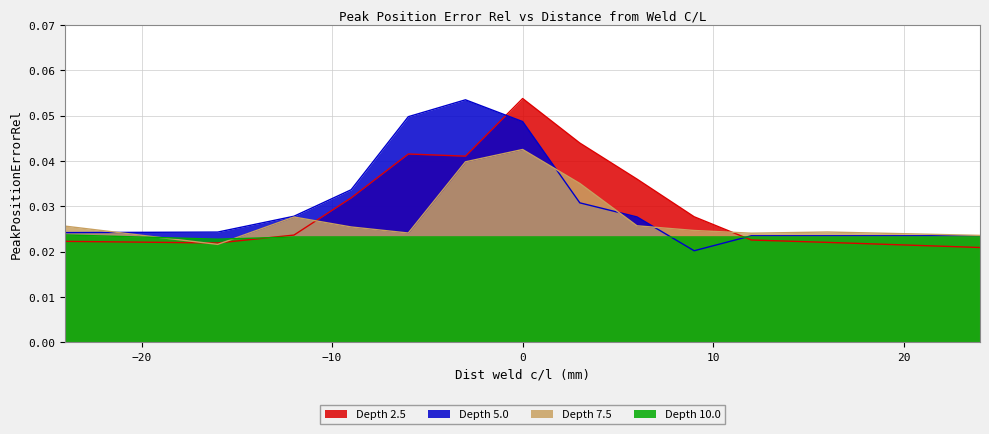

How many lines are shown in the chart?

4